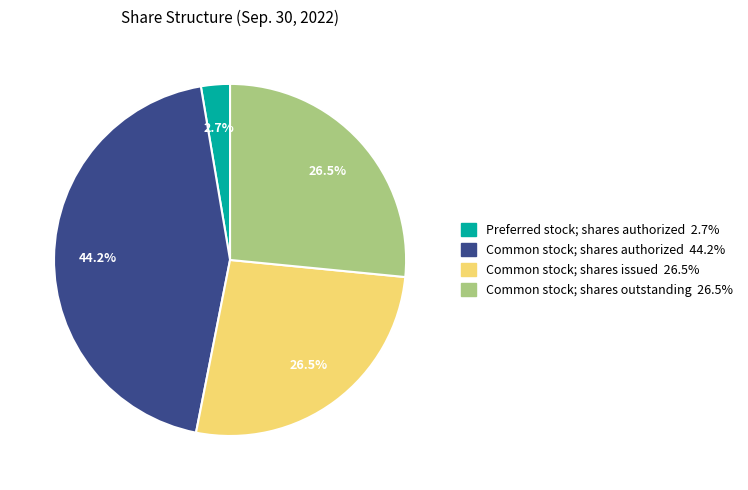

Is there a majority slice in this chart?

No